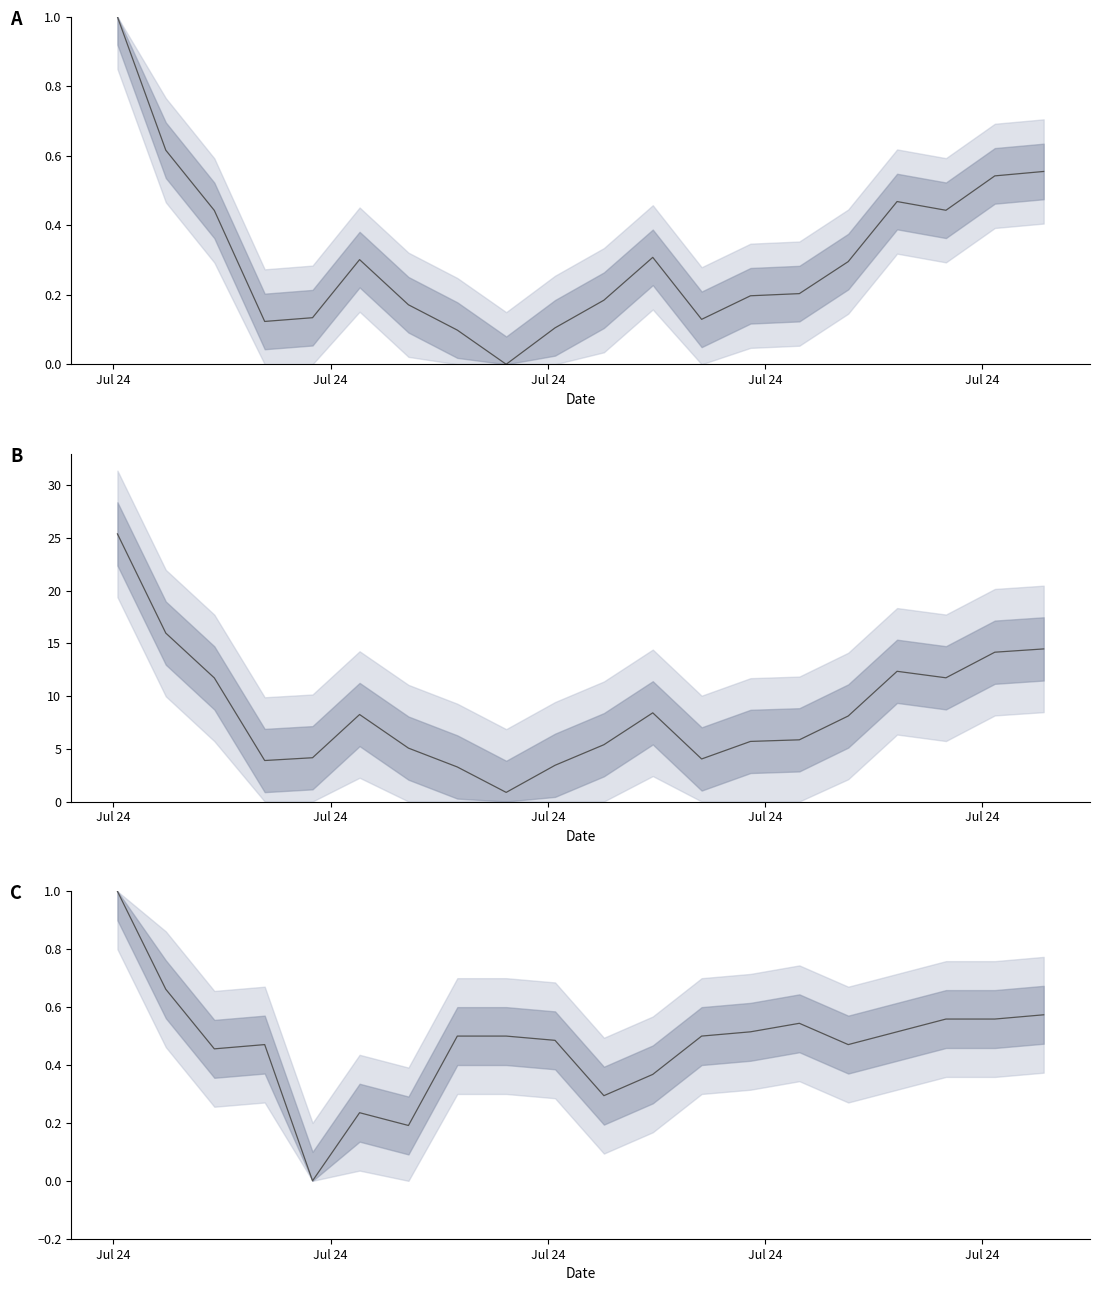

Is this an area chart (filled region under the line)?

No